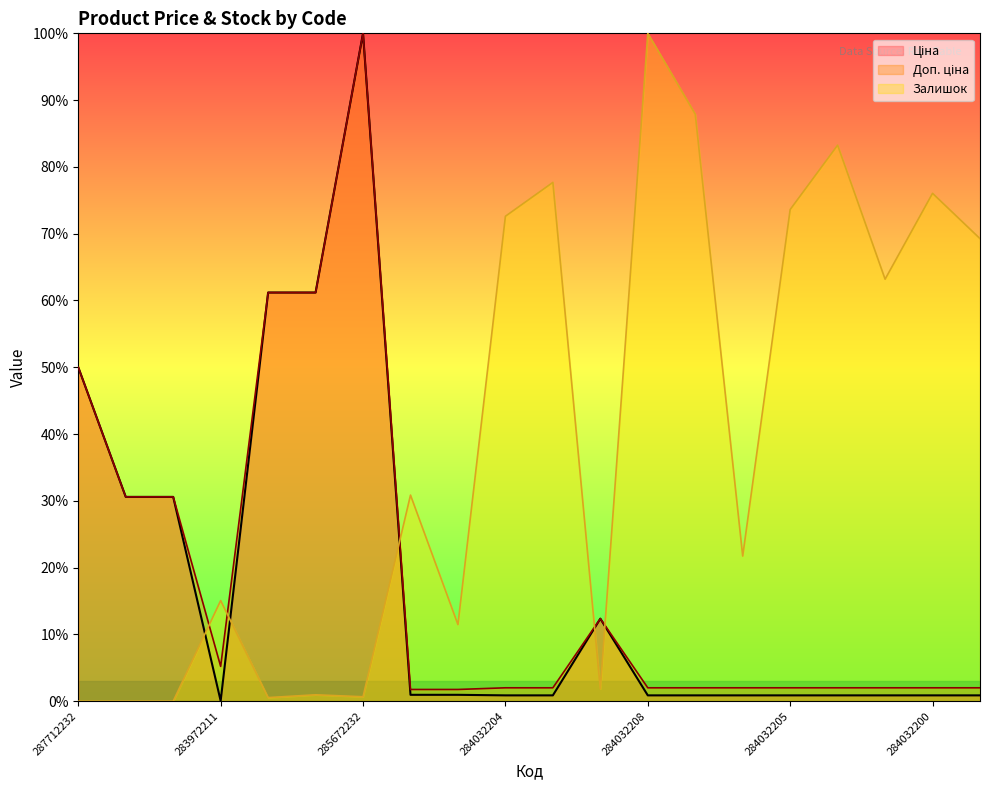

Reading left to right, extract all data points from this chart.

Ціна: 50.0	30.6	30.6	0.1	61.2	61.2	100.0	1.0	1.0	0.9	0.9	12.4	0.9	0.9	0.9	0.9	0.9	0.9	0.9	0.9
Доп. ціна: 50.0	30.6	30.6	5.2	61.2	61.2	100.0	1.8	1.8	2.0	2.0	12.4	2.0	2.0	2.0	2.0	2.0	2.0	2.0	2.0
Залишок: 0.0	0.0	0.0	15.1	0.5	1.0	0.7	30.9	11.5	72.6	77.7	1.8	100.0	87.9	21.7	73.6	83.2	63.2	76.0	69.3